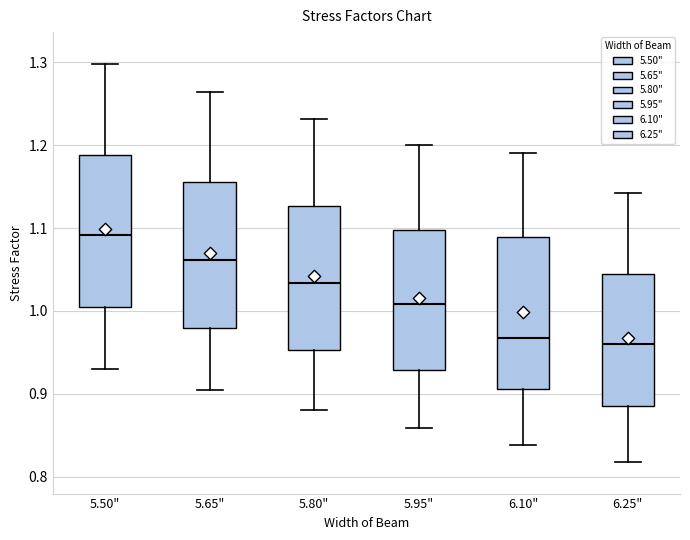

Reading left to right, read every box against the y-axis: the position of its median line, the range the box covers, and the ends of its whiskers. The values are not printed on the chart, so give them approximately, as read against the axis.

5.50": median 1.09, box 1.01 to 1.19, whiskers 0.93 to 1.30
5.65": median 1.06, box 0.98 to 1.16, whiskers 0.91 to 1.26
5.80": median 1.03, box 0.95 to 1.13, whiskers 0.88 to 1.23
5.95": median 1.01, box 0.93 to 1.10, whiskers 0.86 to 1.20
6.10": median 0.97, box 0.91 to 1.09, whiskers 0.84 to 1.19
6.25": median 0.96, box 0.89 to 1.05, whiskers 0.82 to 1.14